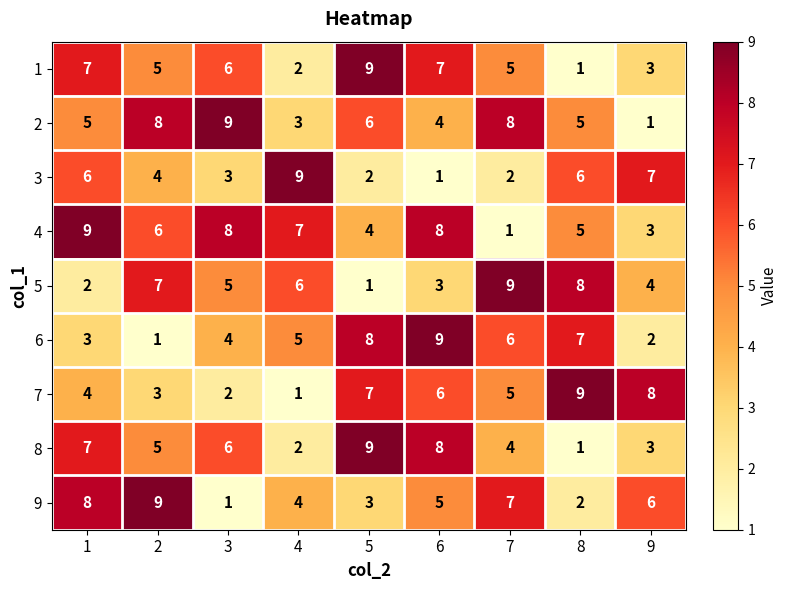

What is the sum of the 8 values at 7 and 3?

10